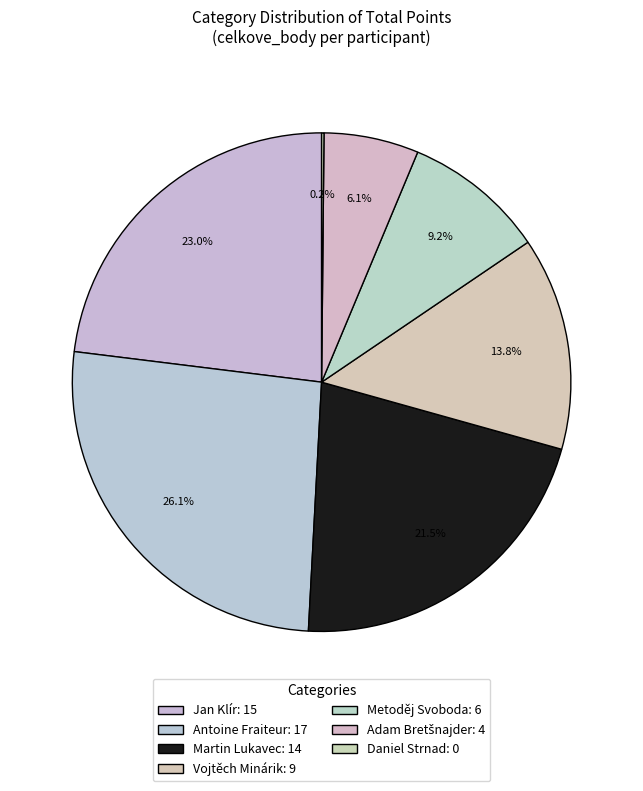

To the nearest percent, what portion does Adam Bretšnajder represent?

6%